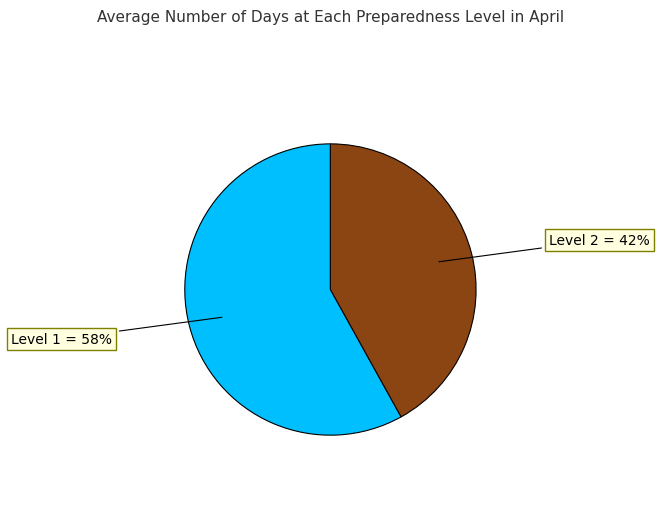

Is there any slice that represents more than half of the pie?

Yes